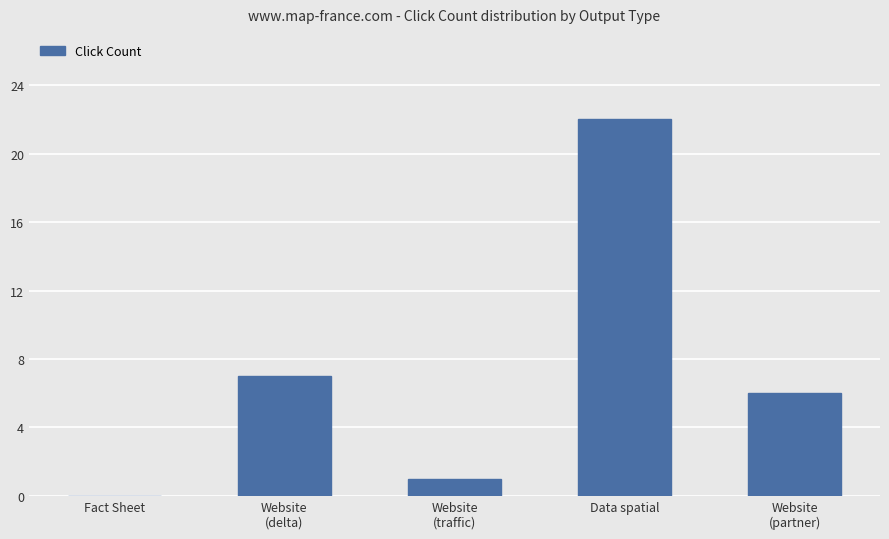

Where is the data nearest to the value 11?

Website
(delta)